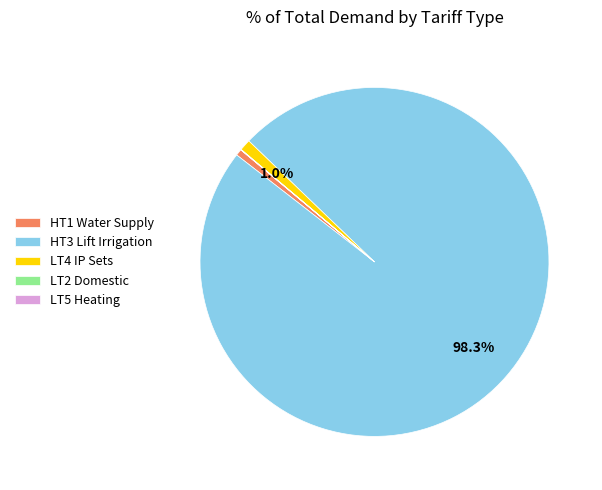

What is the majority slice?

HT3 Lift Irrigation